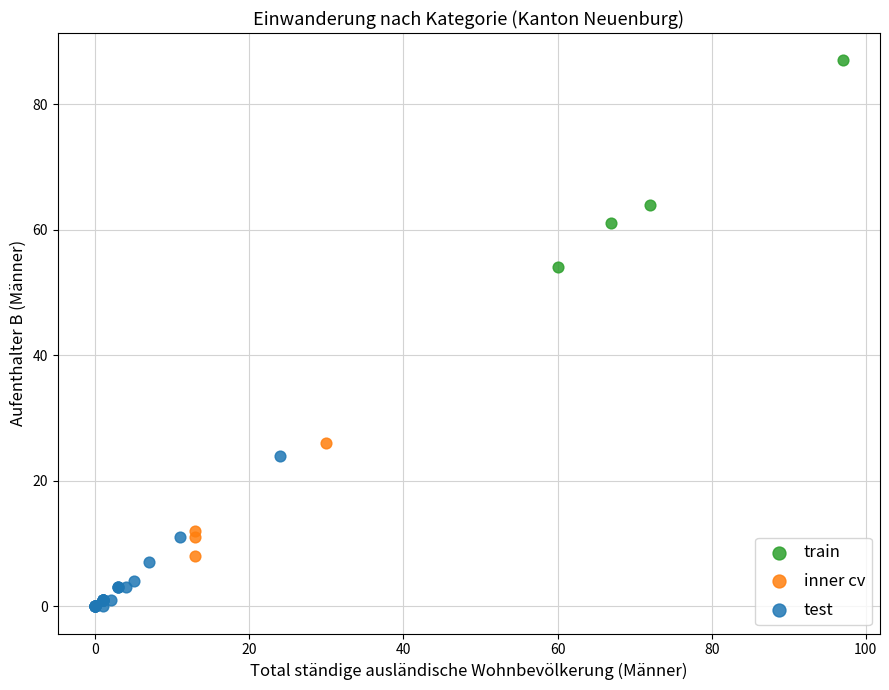

Which series contains the highest Y value?

train